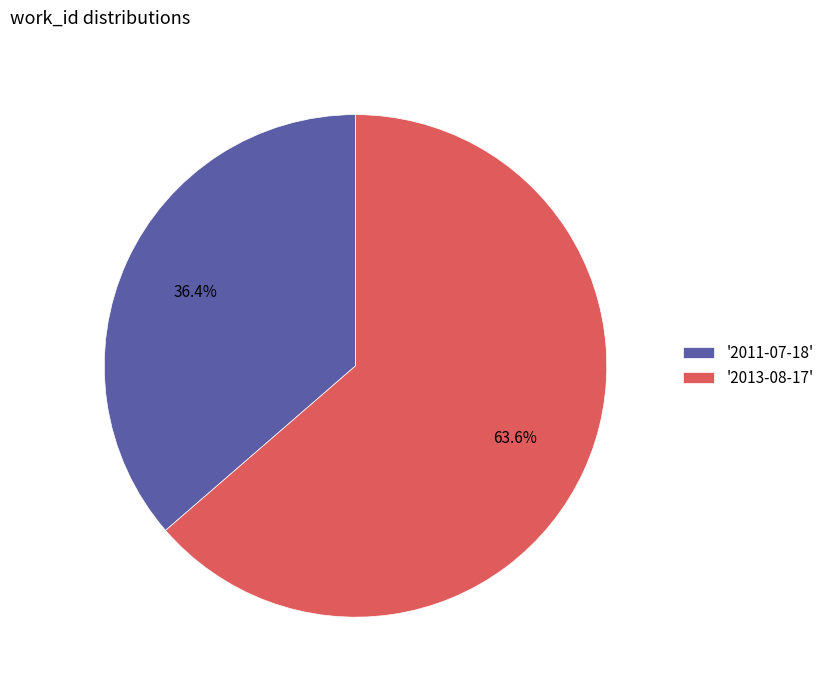

Which has a higher value, '2011-07-18' or '2013-08-17'?

'2013-08-17'